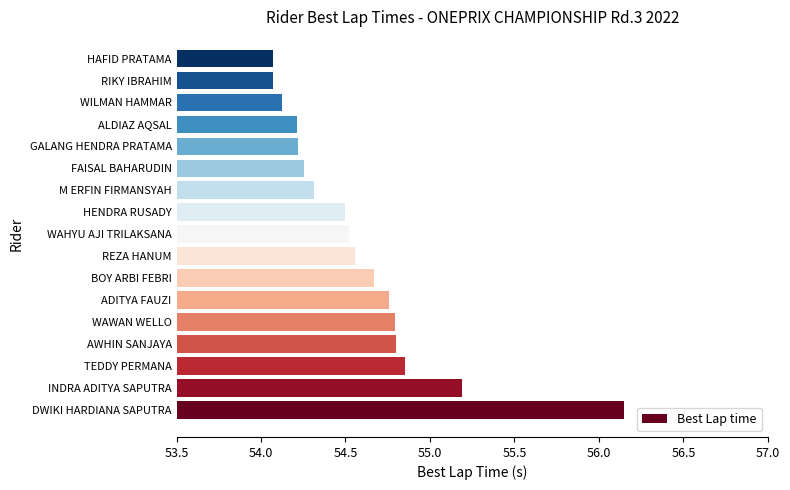

Are the bars grouped side by side (vs. stacked)?

No